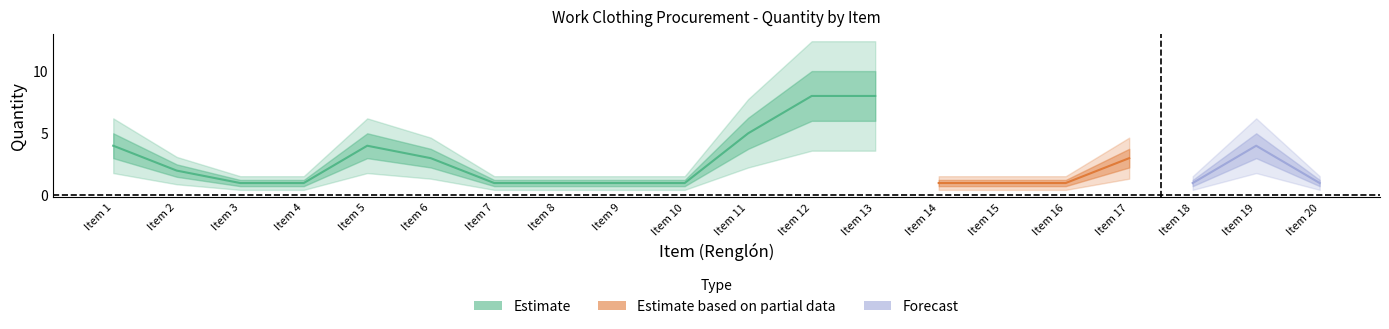

True or false: the data shows 5 at 17.

False